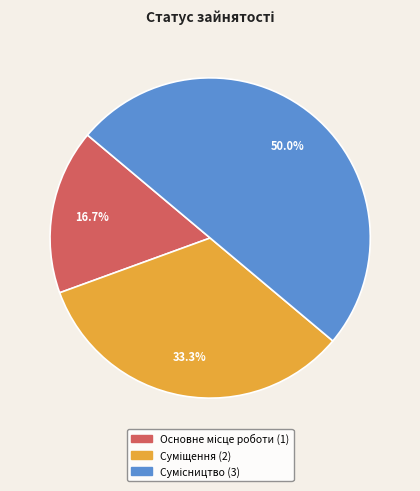

Count the number of slices in the pie.

3